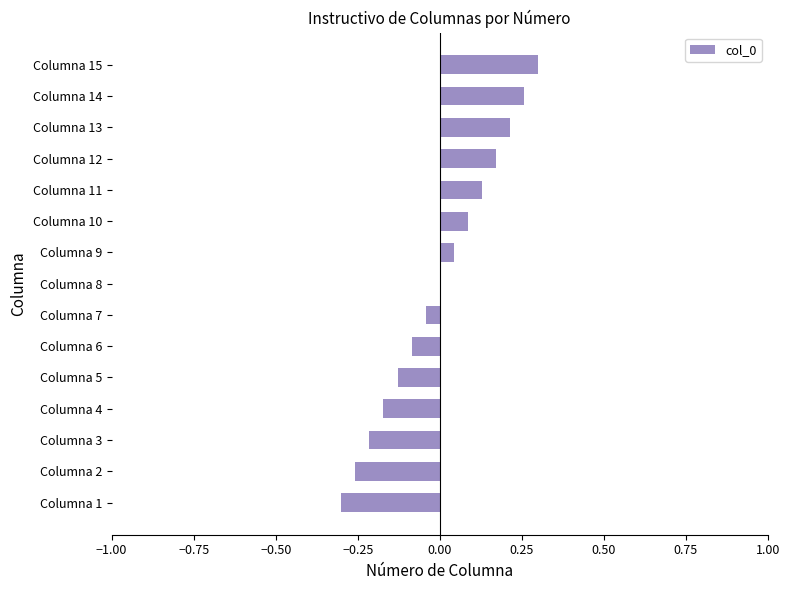

Count the number of categories in the chart.

15